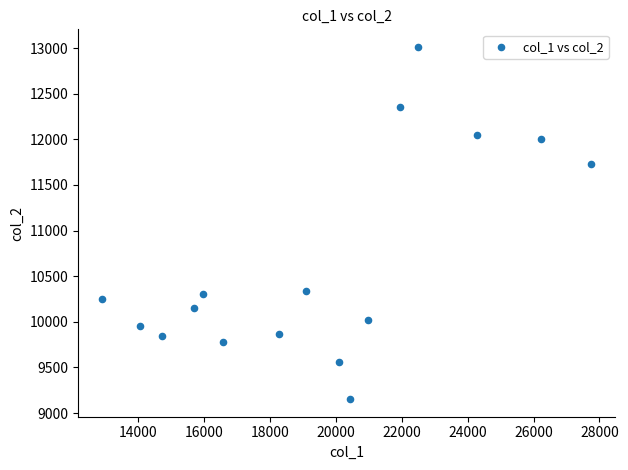

What Y value in the scatter plot is closest to 11083?

11731